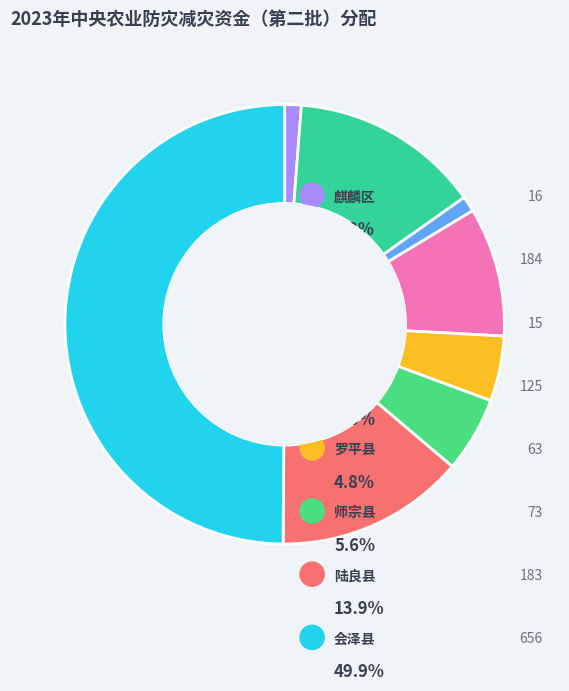

Is there any slice that represents more than half of the pie?

No